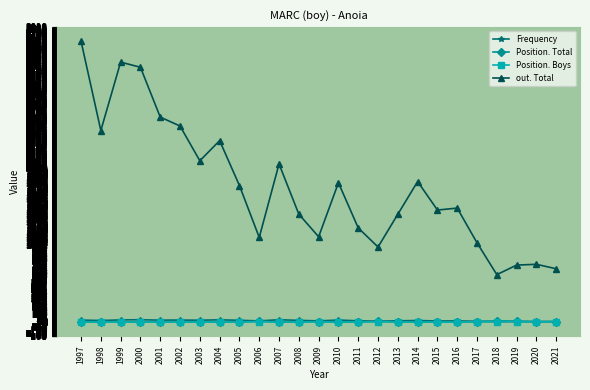

At how many categories does at least one series exceed 2396?

6